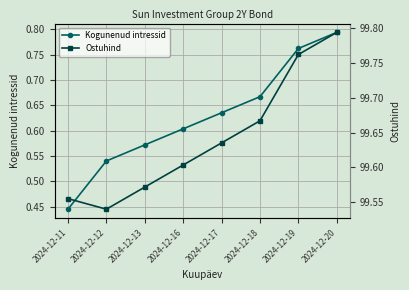

How many Ostuhind values are between 99 and 100?

8